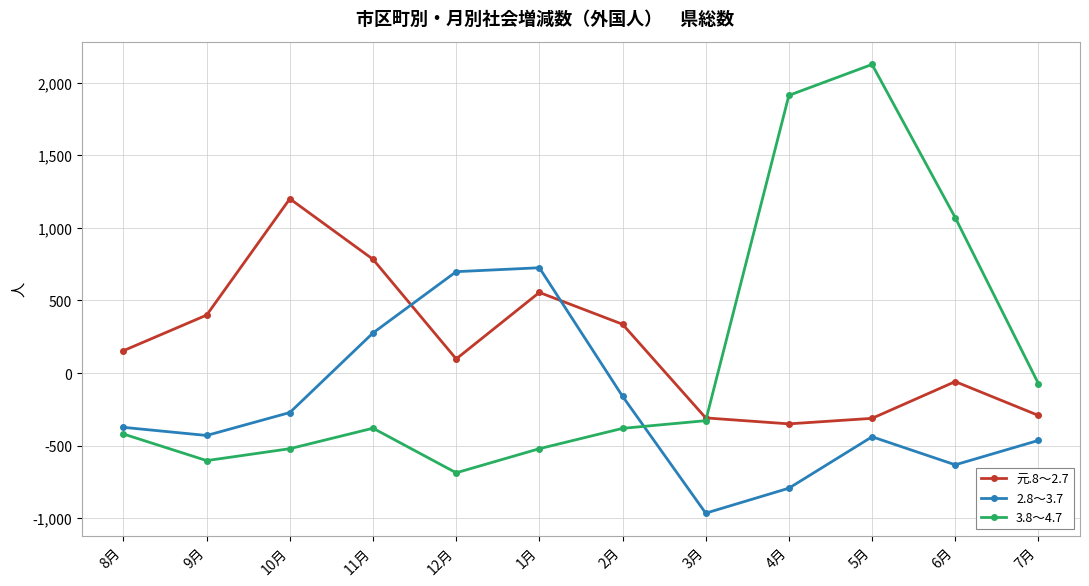

How many interior local peaks does the 元.8～2.7 series have?

3